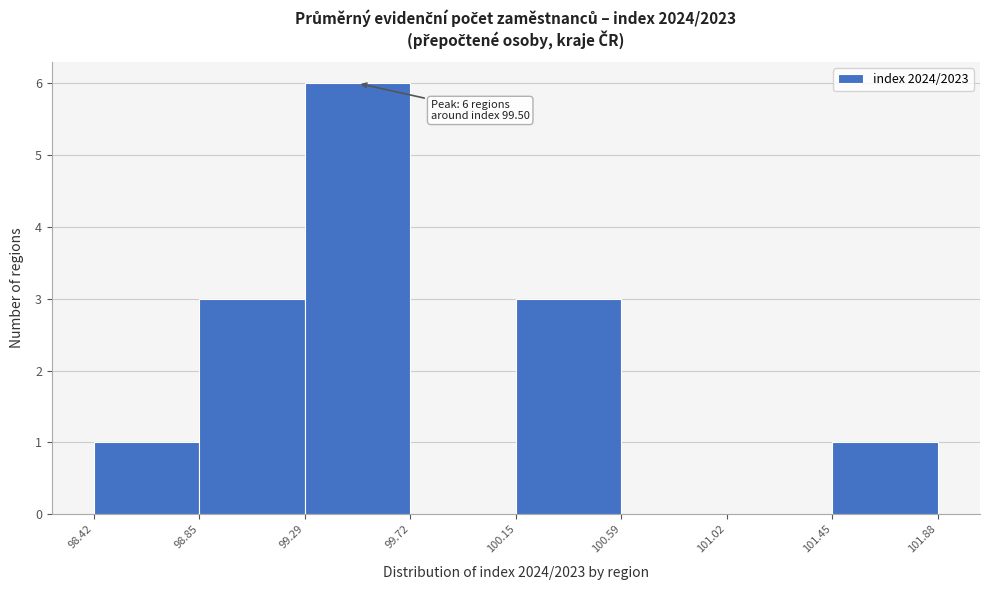

Which range on the x-axis has the tallest bar?

99.29 to 99.72